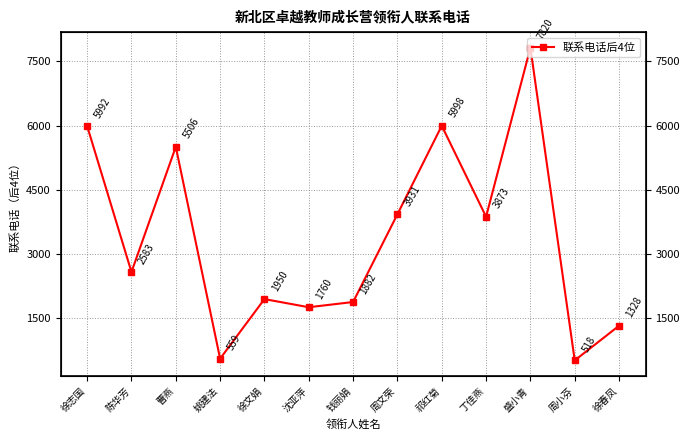

How many points are lower than both their immediate neighbors (excluding endpoints)?

5